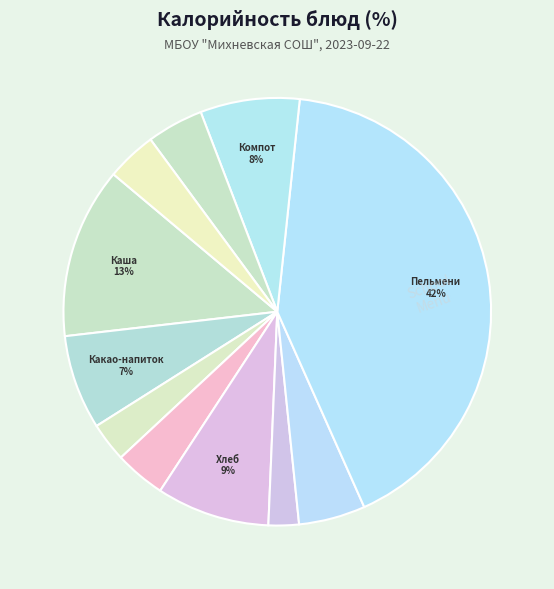

Is there any slice that represents more than half of the pie?

No